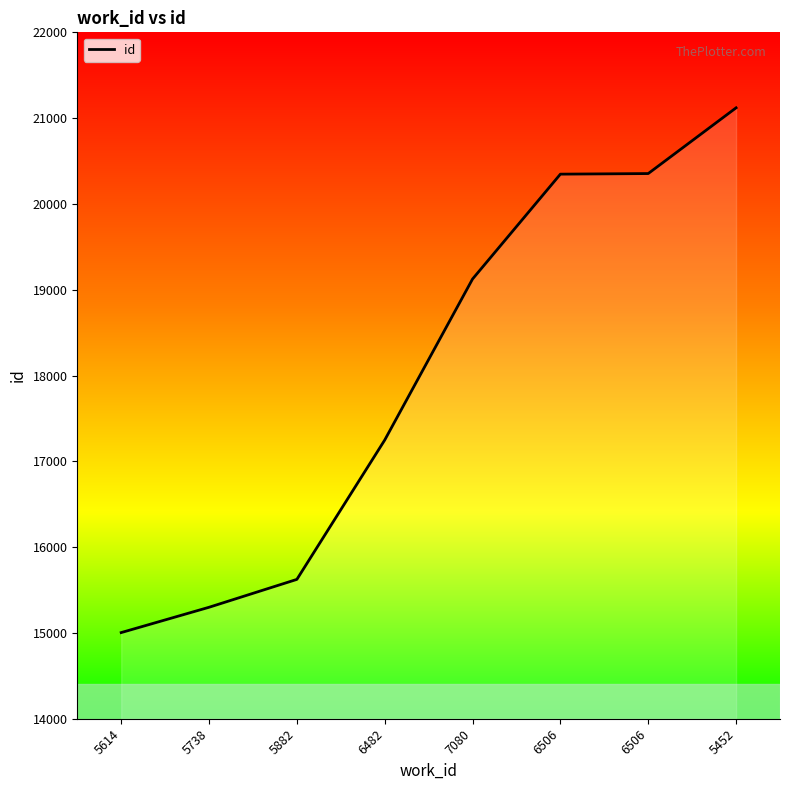

What is the smallest value displayed?

15004